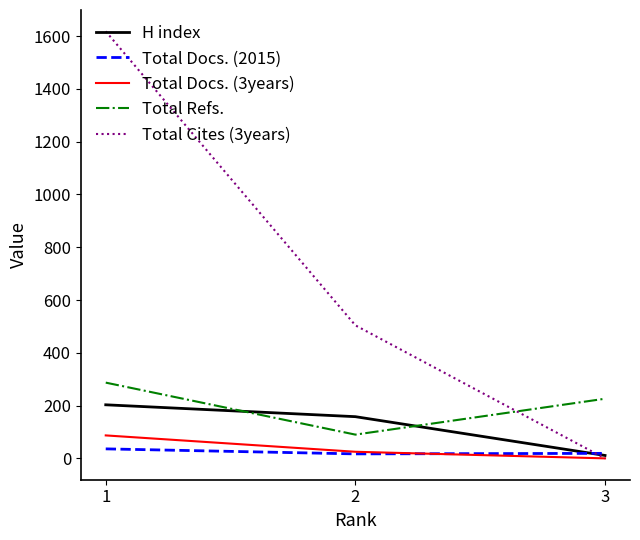

What is the approximate value of H index at 1, to the nearest 5?

205